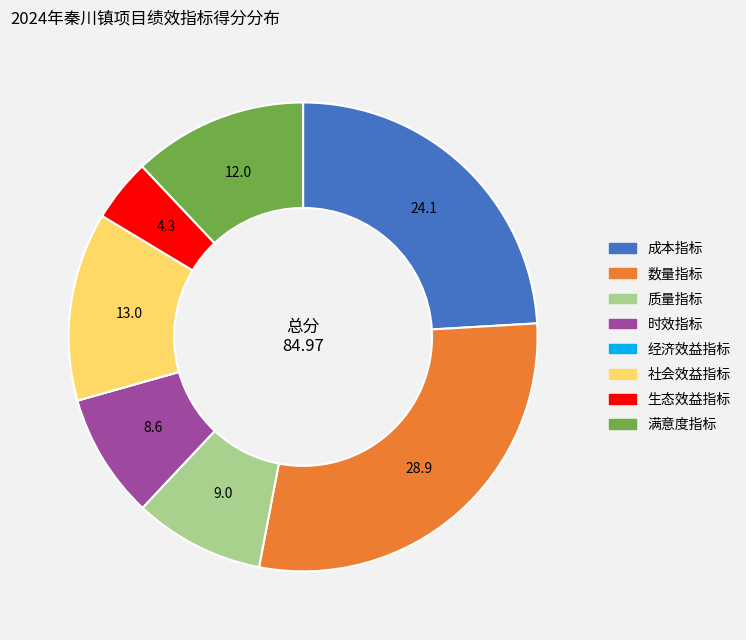

The 质量指标 slice represents 9% of the pie. True or false?

True